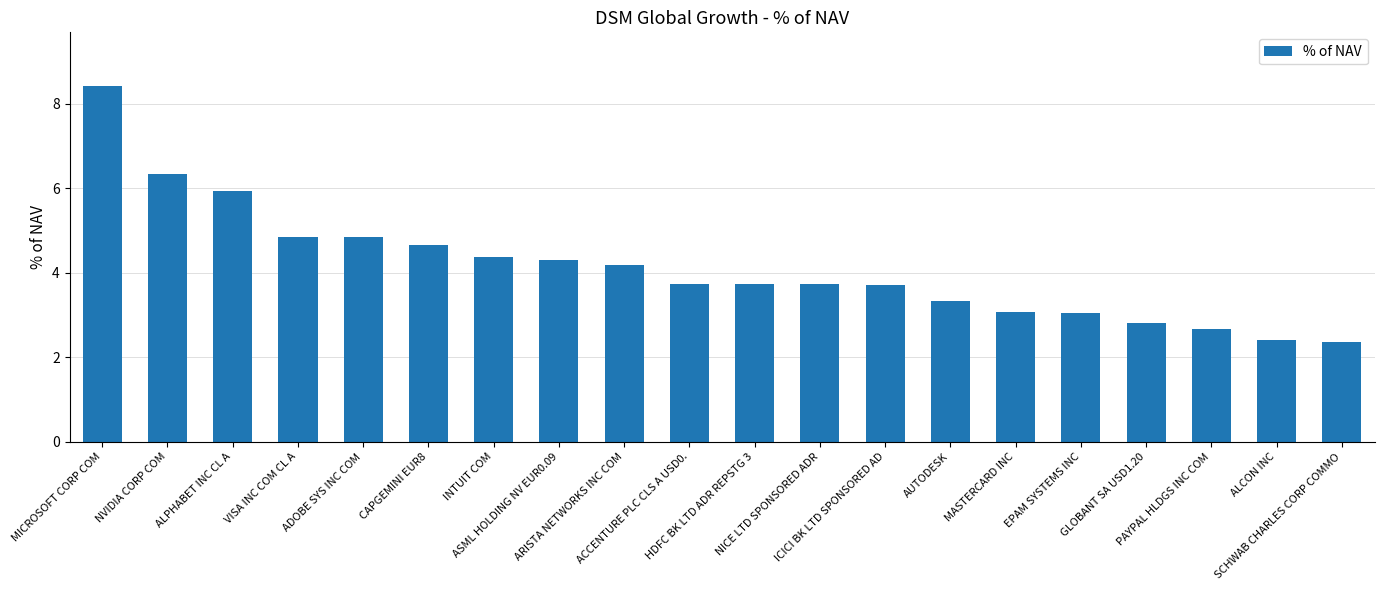

What is the value of the 9th bar from the left?

4.2